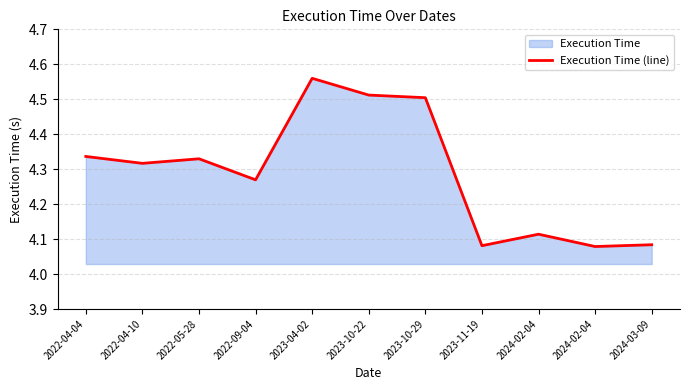

Which category has the lowest value across all series?

2024-02-04